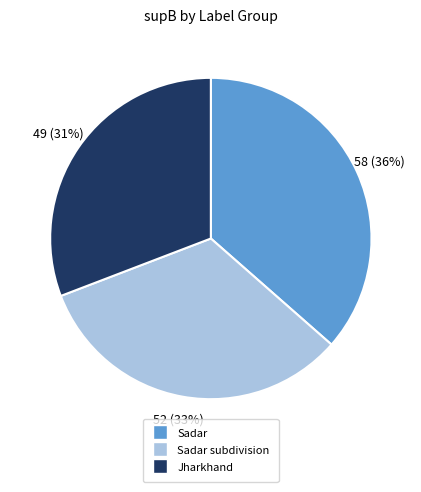

Which has a higher value, Sadar subdivision or Sadar?

Sadar